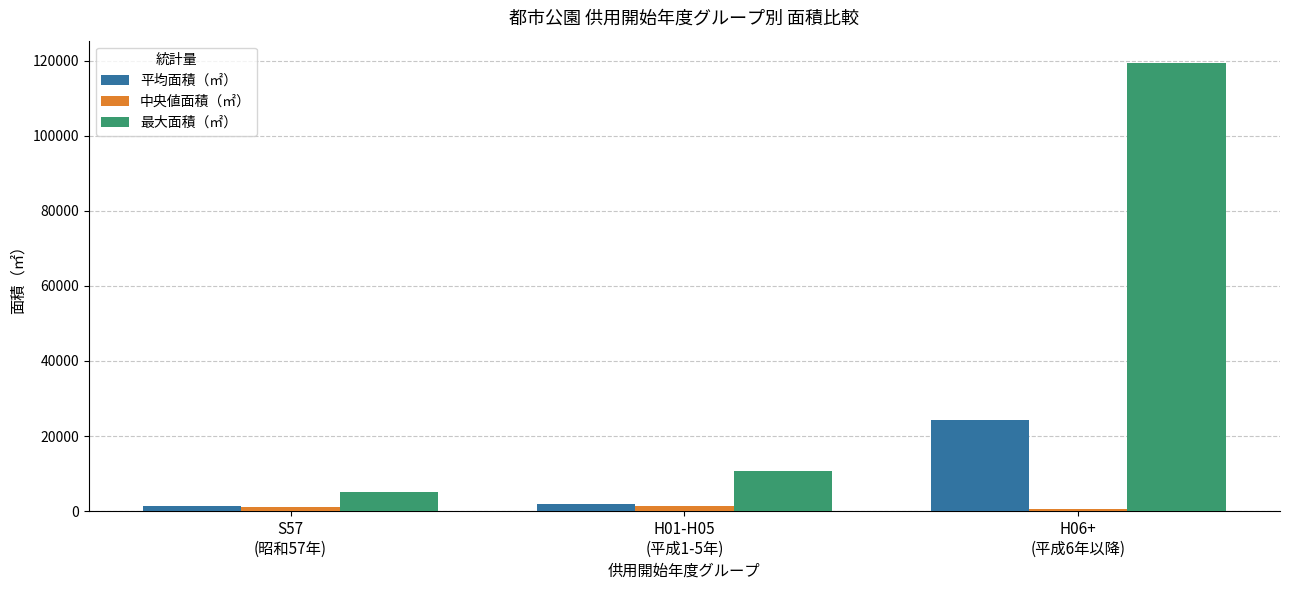

At which category is the sum across all series the highest?

H06+
(平成6年以降)